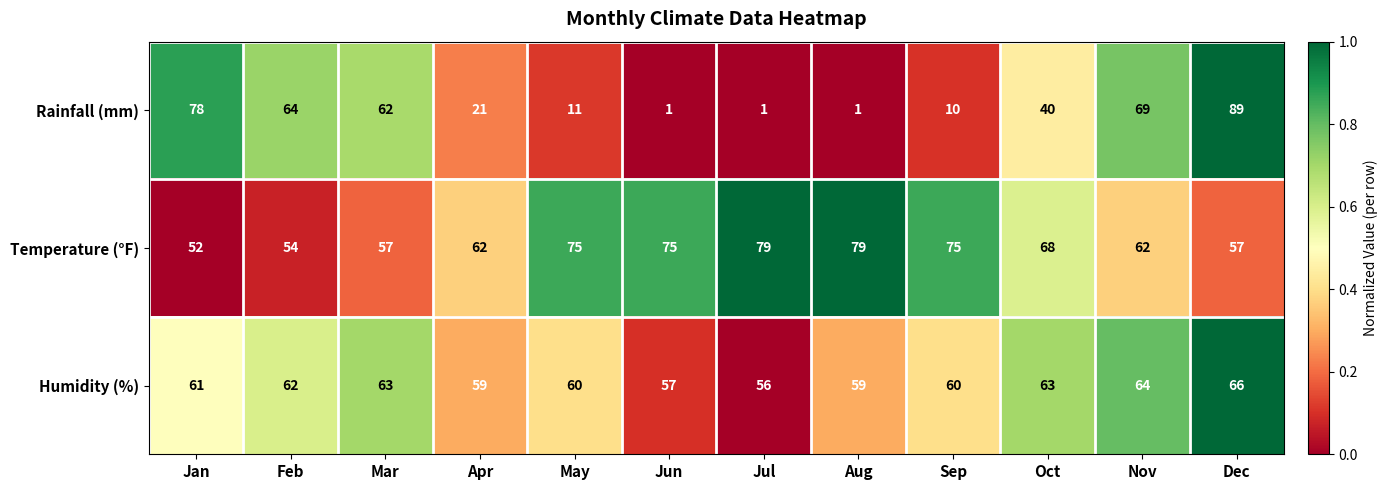

List the series in order of their peak value, lowest first.

Humidity (%), Temperature (°F), Rainfall (mm)